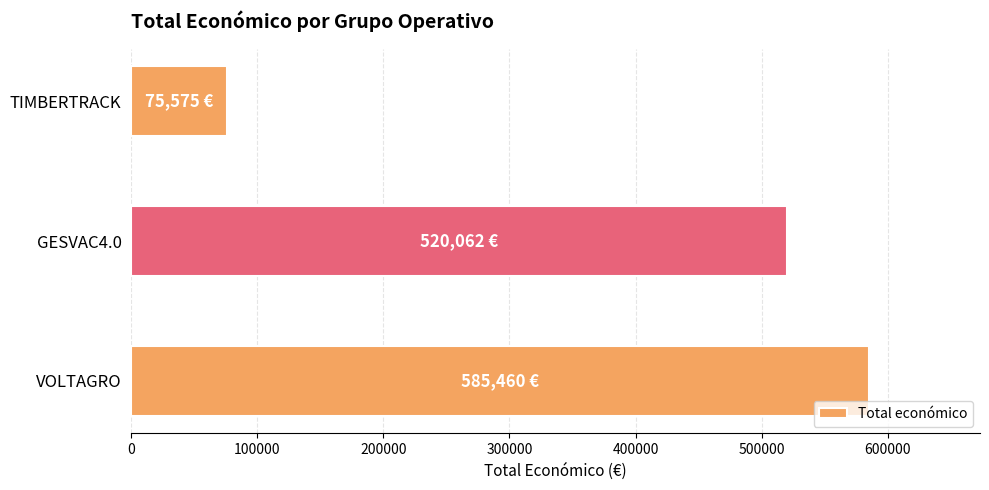

Reading top to bottom, list all the values displayed in this chart.

75575	520062	585460